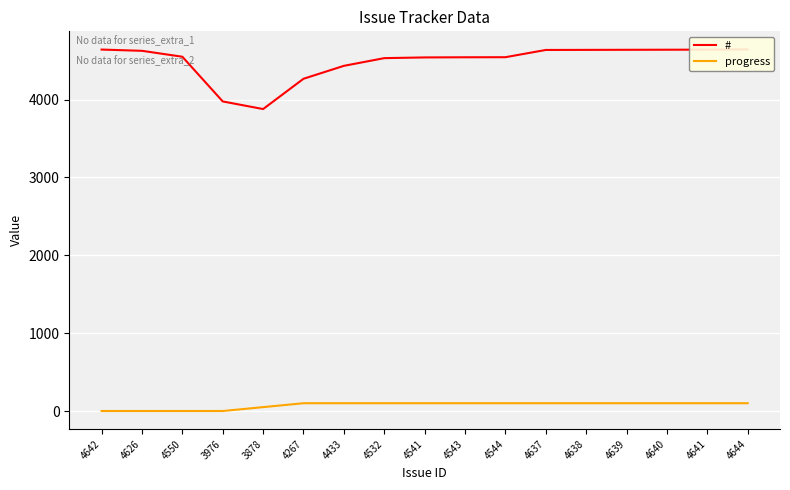

Is it true that # equals 3976 at 3976?

True